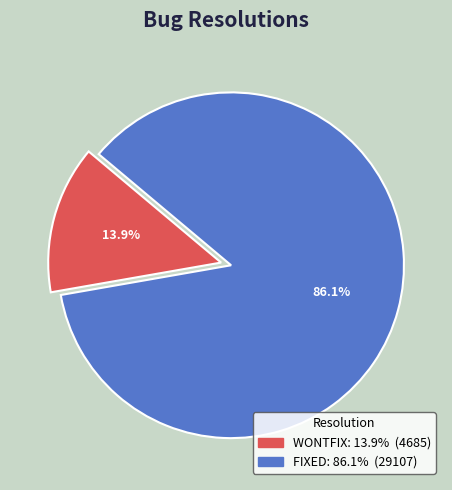

Is it true that FIXED is 86% of the pie?

True